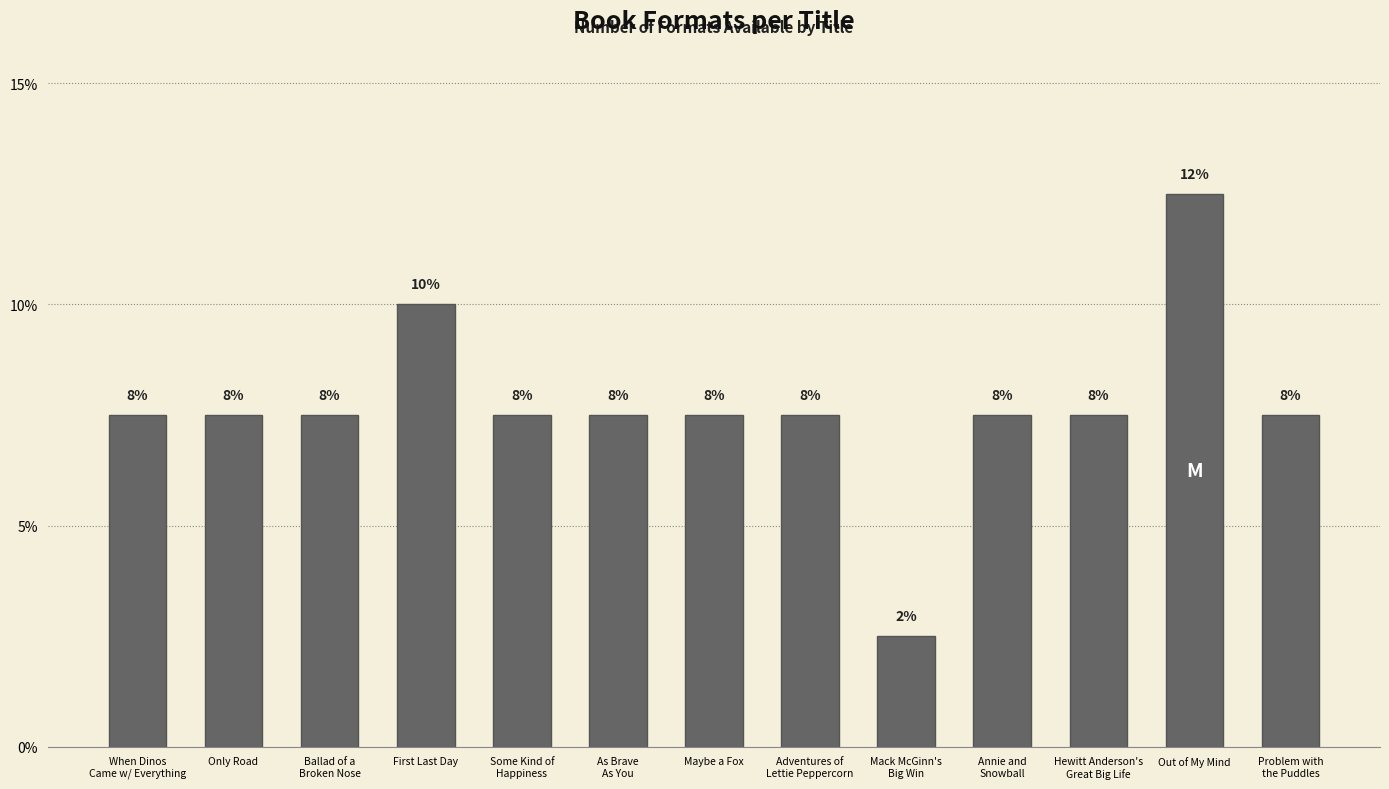

Are the bars horizontal?

No